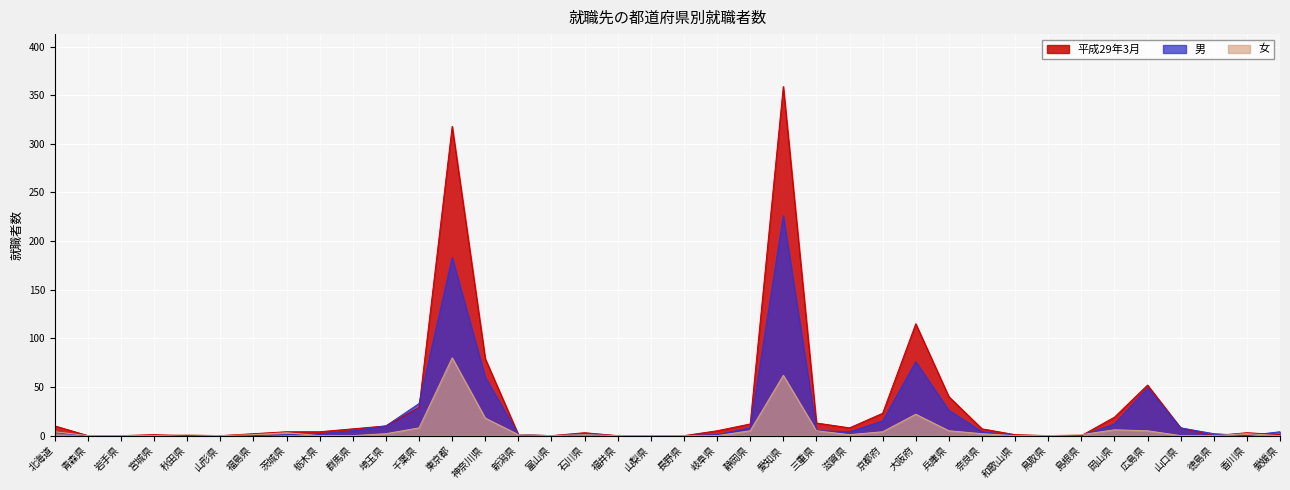

What is the maximum value for 女?

80